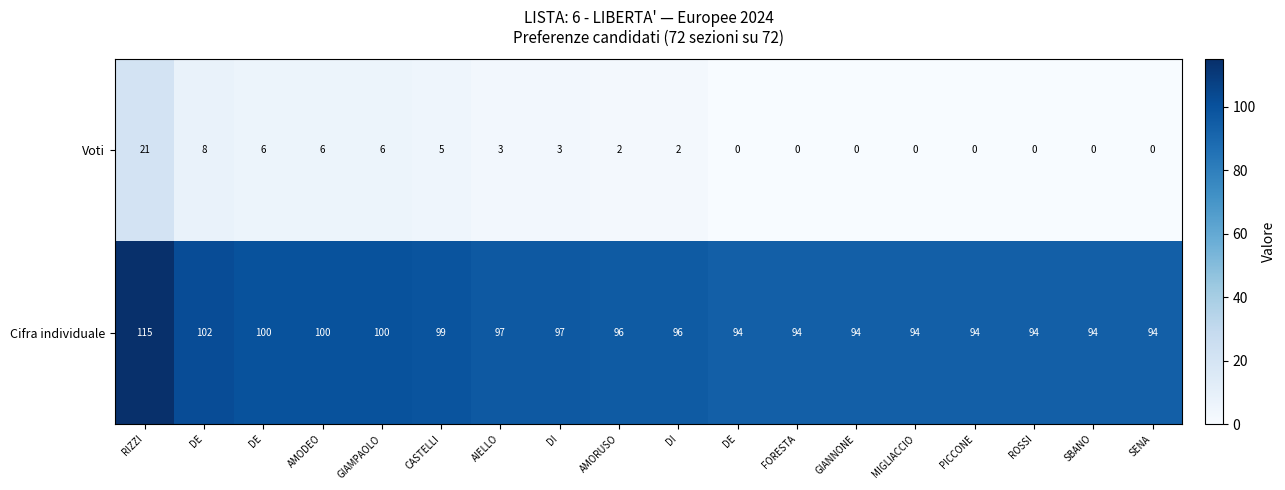

What is the difference between the highest and lowest values at AMODEO?

94